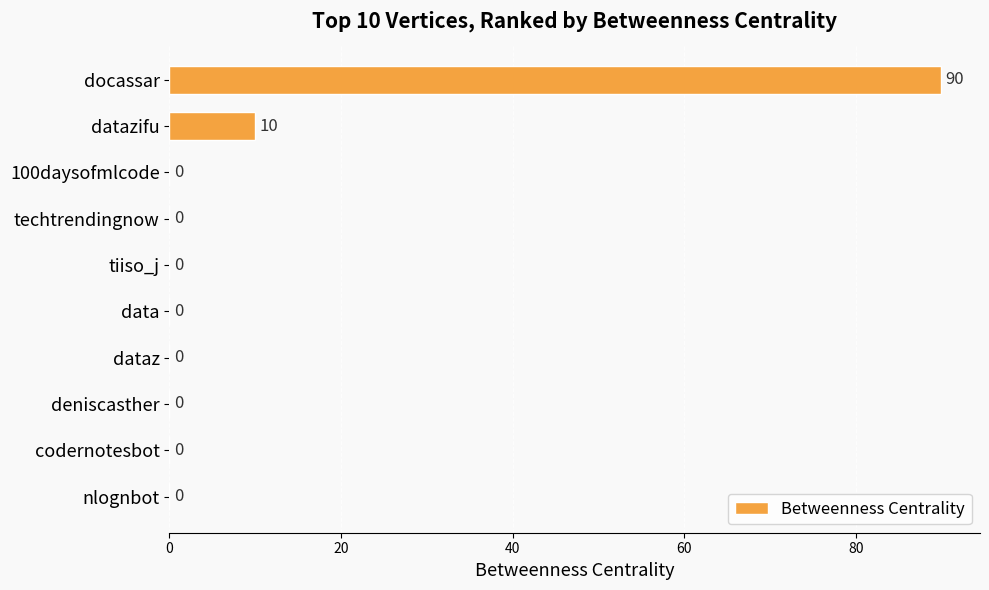

Reading top to bottom, what are all the values shown in this chart?

docassar=90	datazifu=10	100daysofmlcode=0	techtrendingnow=0	tiiso_j=0	data=0	dataz=0	deniscasther=0	codernotesbot=0	nlognbot=0